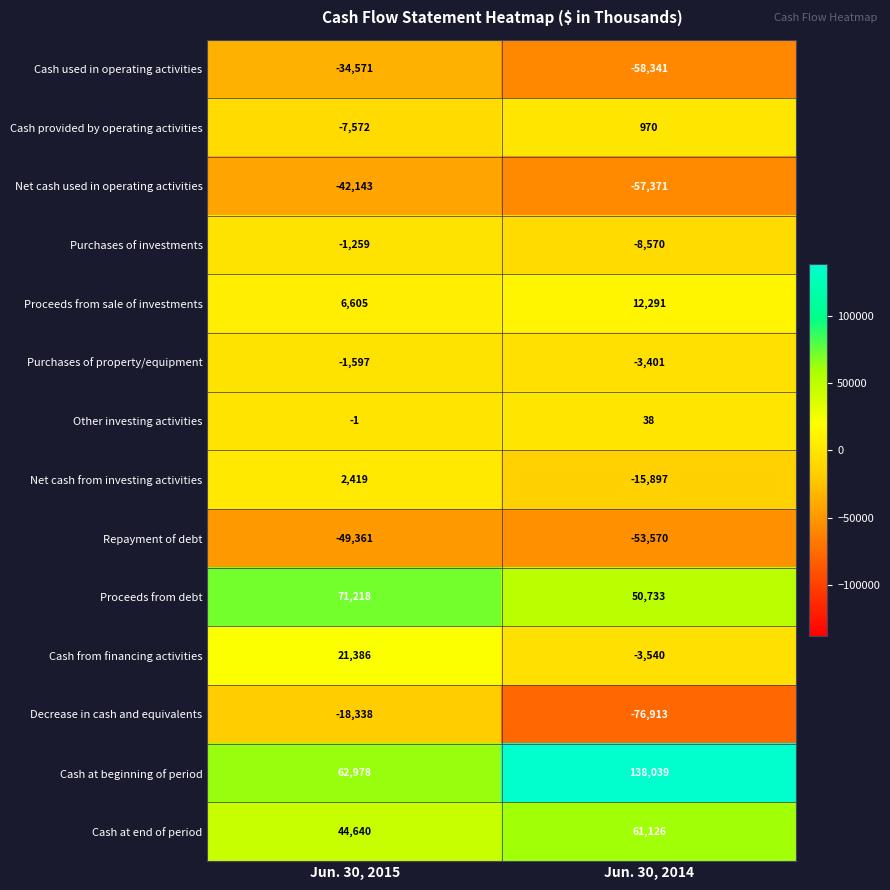

What is the sum of the Cash at beginning of period values at Jun. 30, 2015 and Jun. 30, 2014?

201017